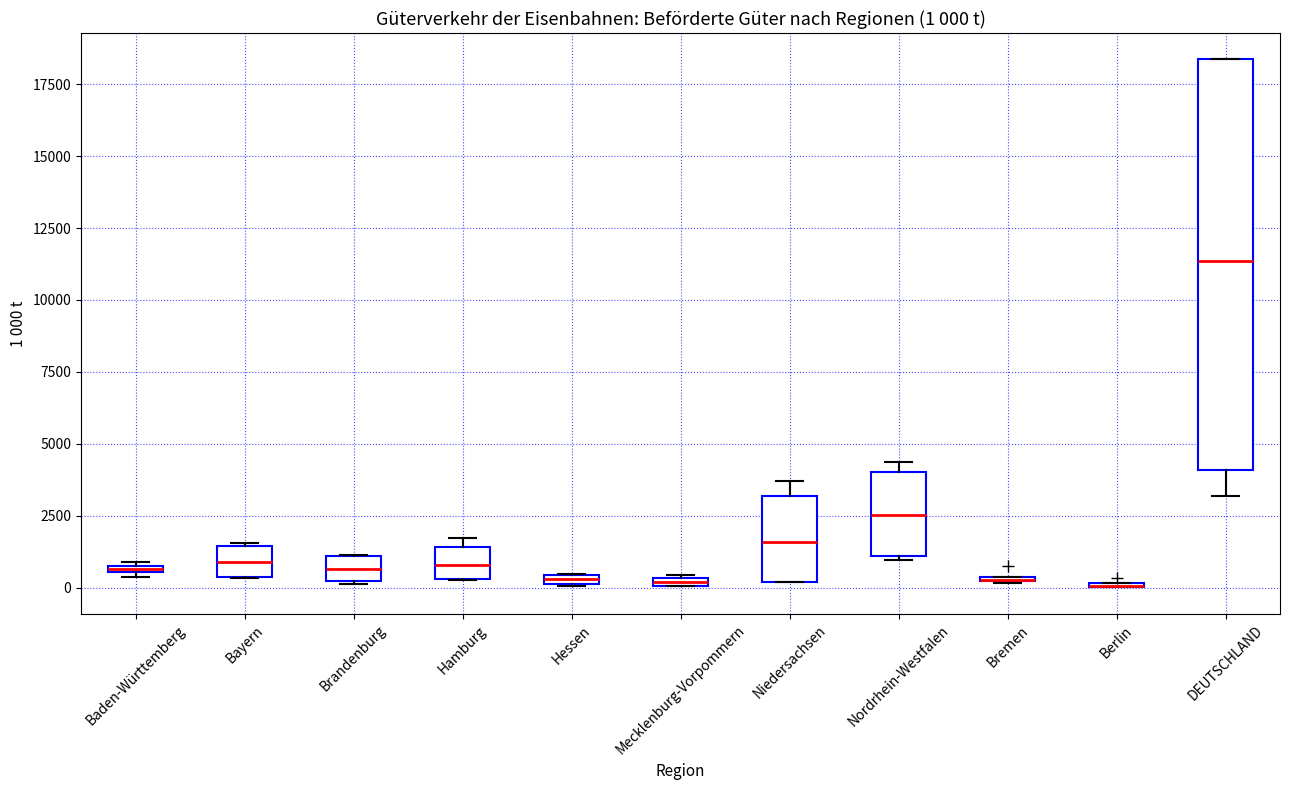

Which box is the tallest, from its lower edge to its upper edge?

DEUTSCHLAND